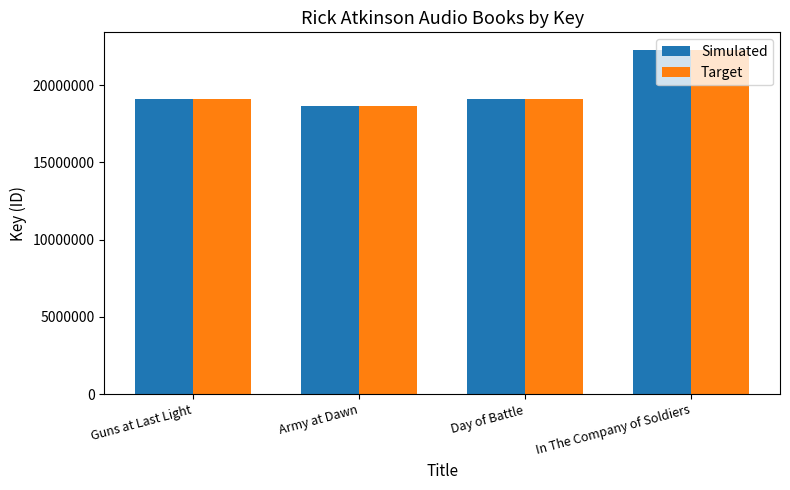

What is the total value across all series at Day of Battle?

38254728